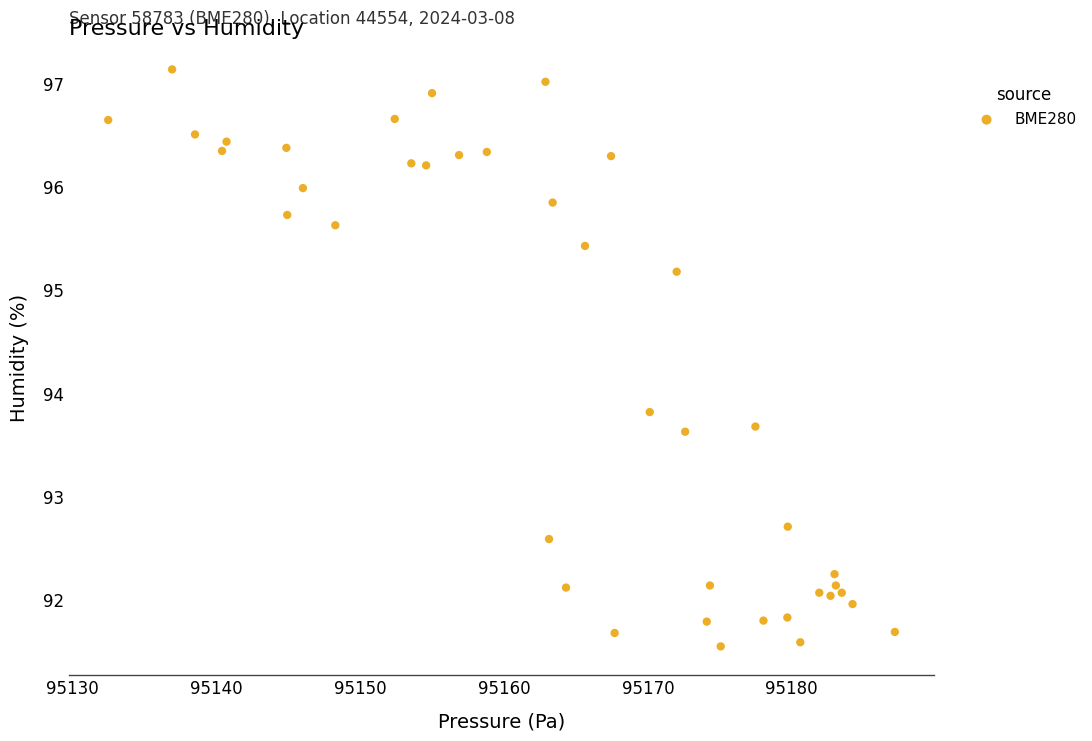

What Y value in the scatter plot is closest to 94?

93.8